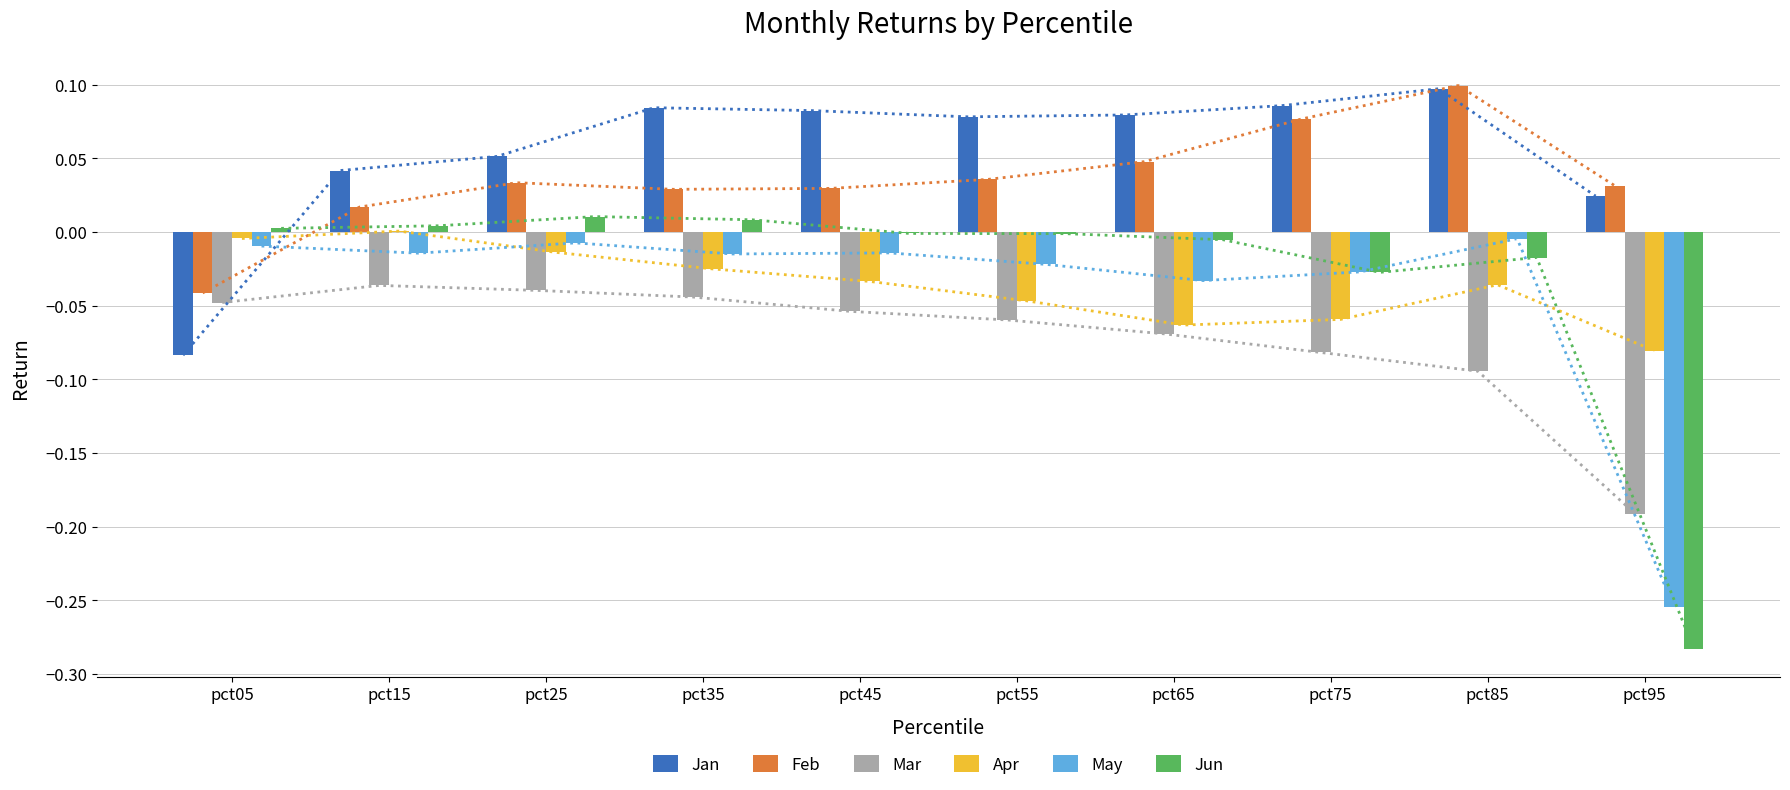

What is the difference between the maximum and minimum values in the Jun series?

0.3